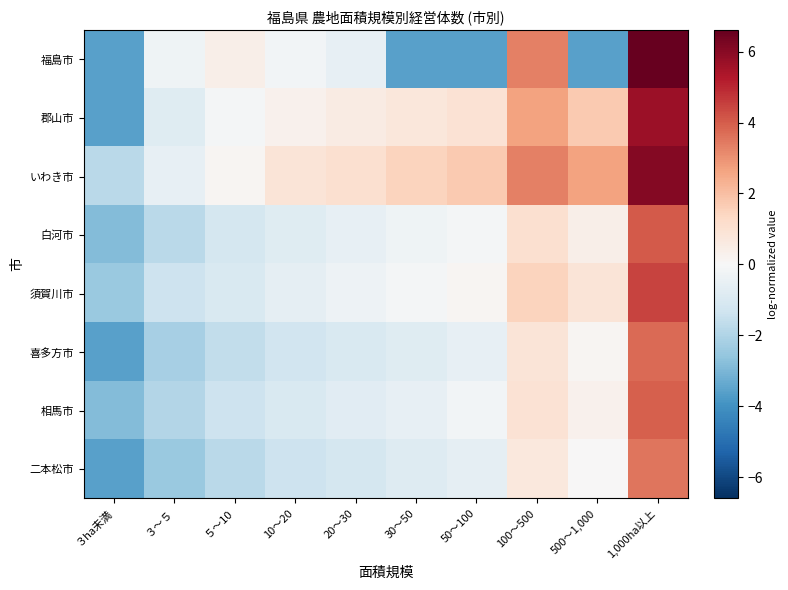

Which category has the lowest value across all series?

３ha未満